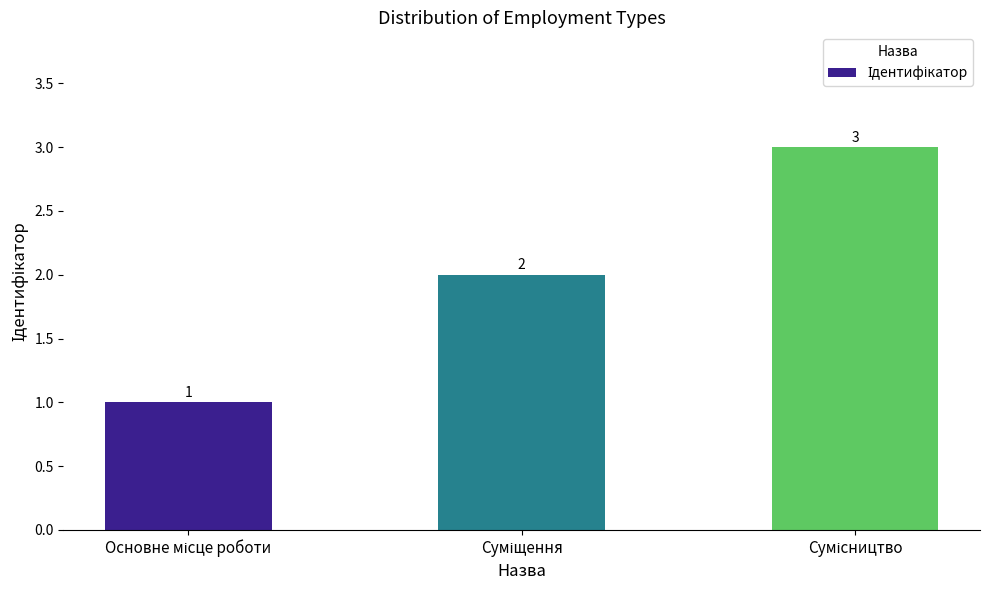

How many data points are less than 2?

1